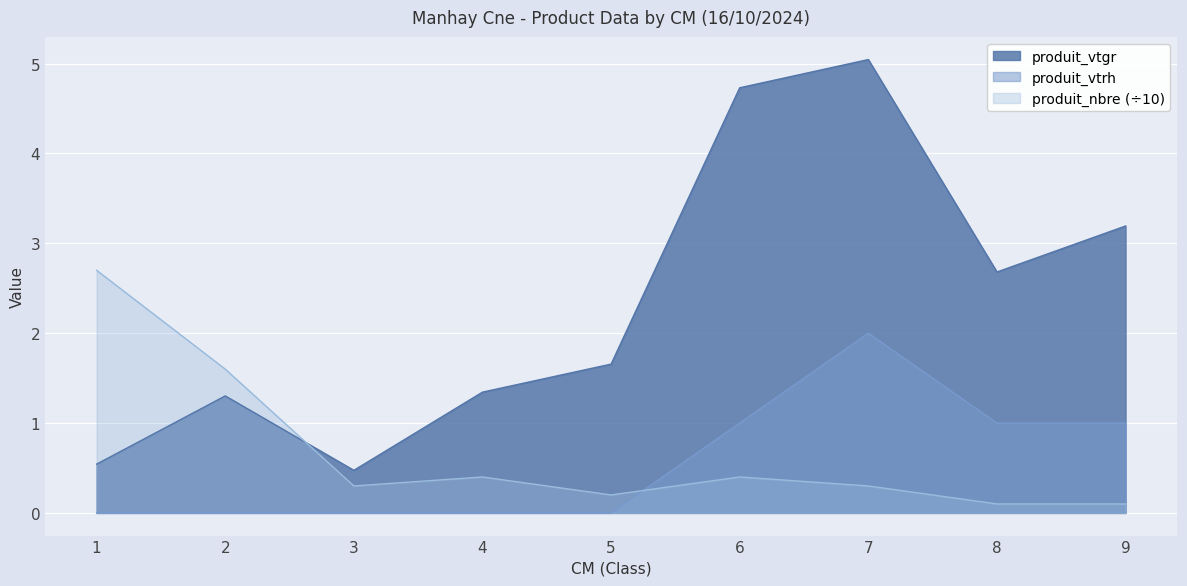

What is the value of the produit_vtgr point at the 4th from the left?

1.3